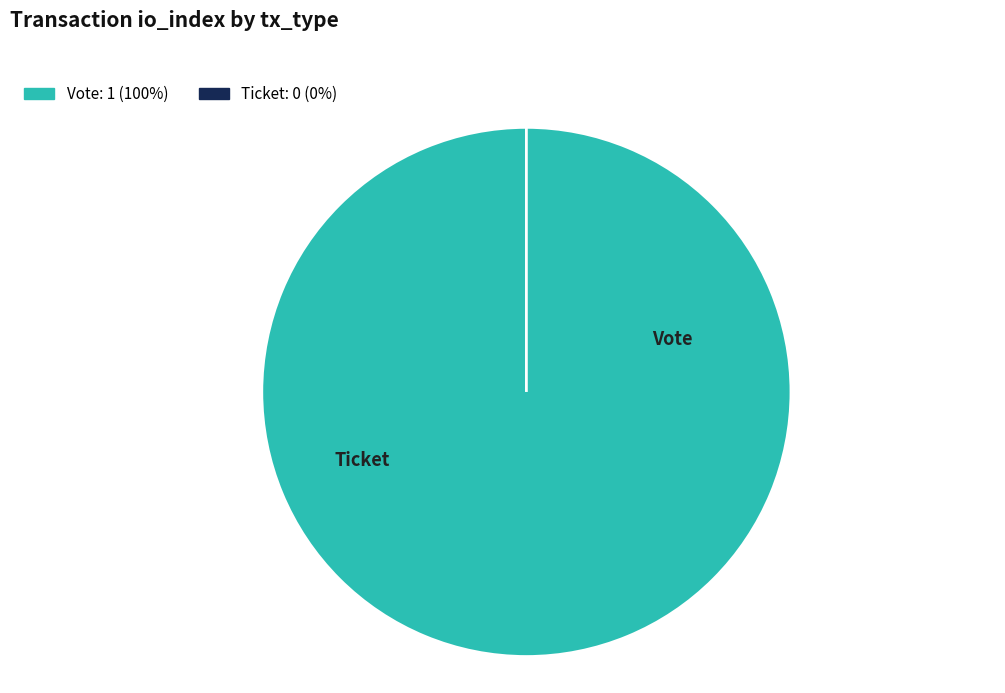

To the nearest percent, what is the average slice percentage?

50%